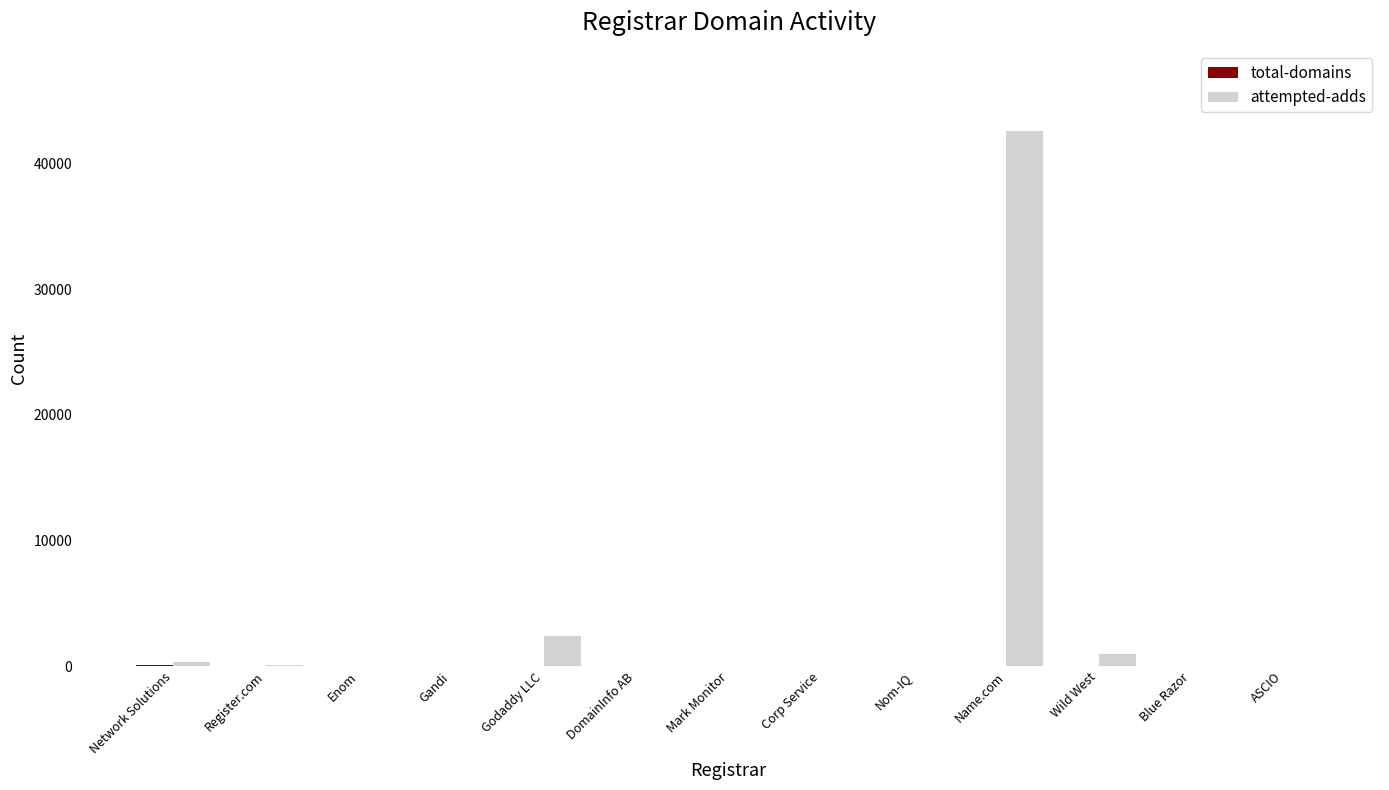

True or false: attempted-adds has a value of 993 at Wild West.

True